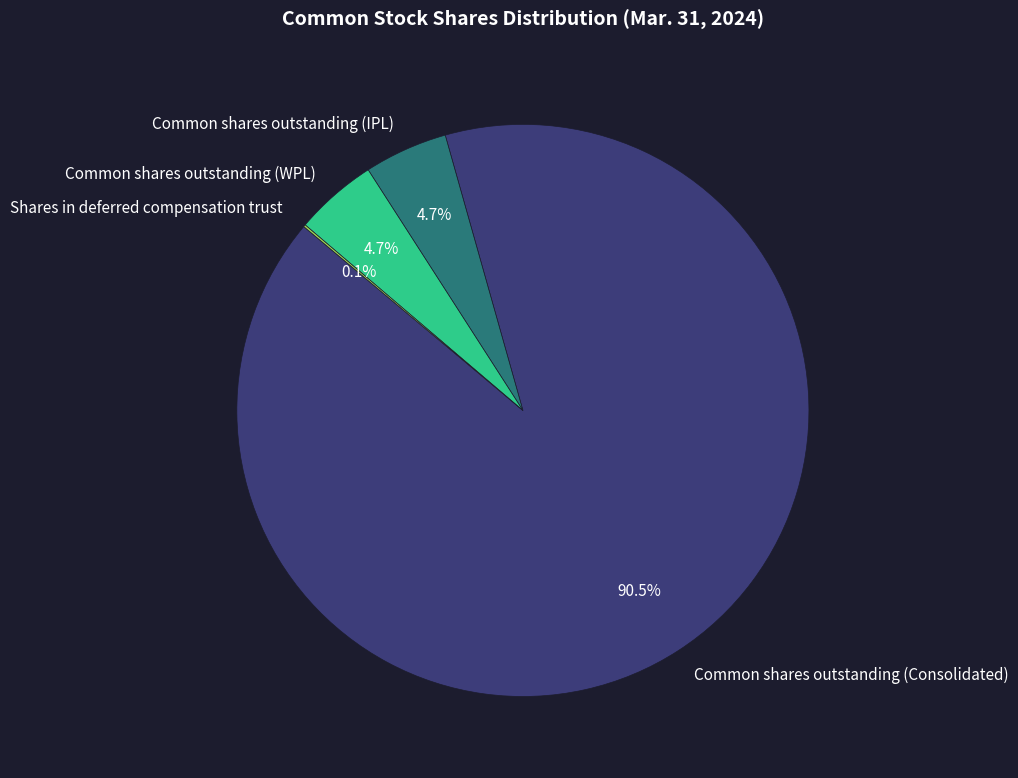

Approximately how many times larger is the value at Common shares outstanding (WPL) compared to Common shares outstanding (IPL)?

1.0